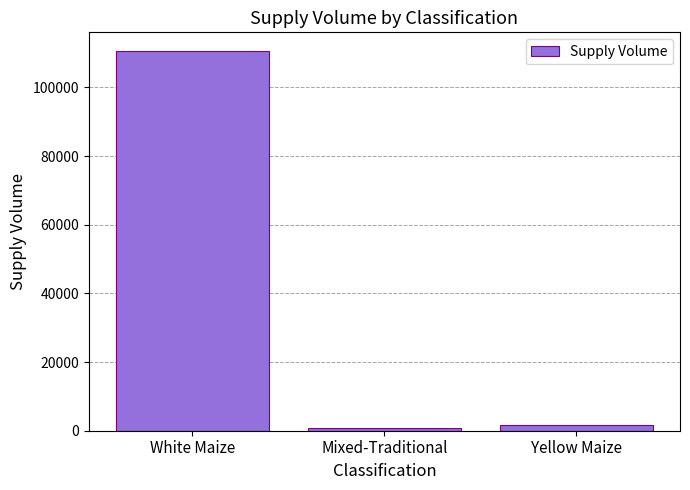

Reading right to left, extract all data points from this chart.

1800	680	110500